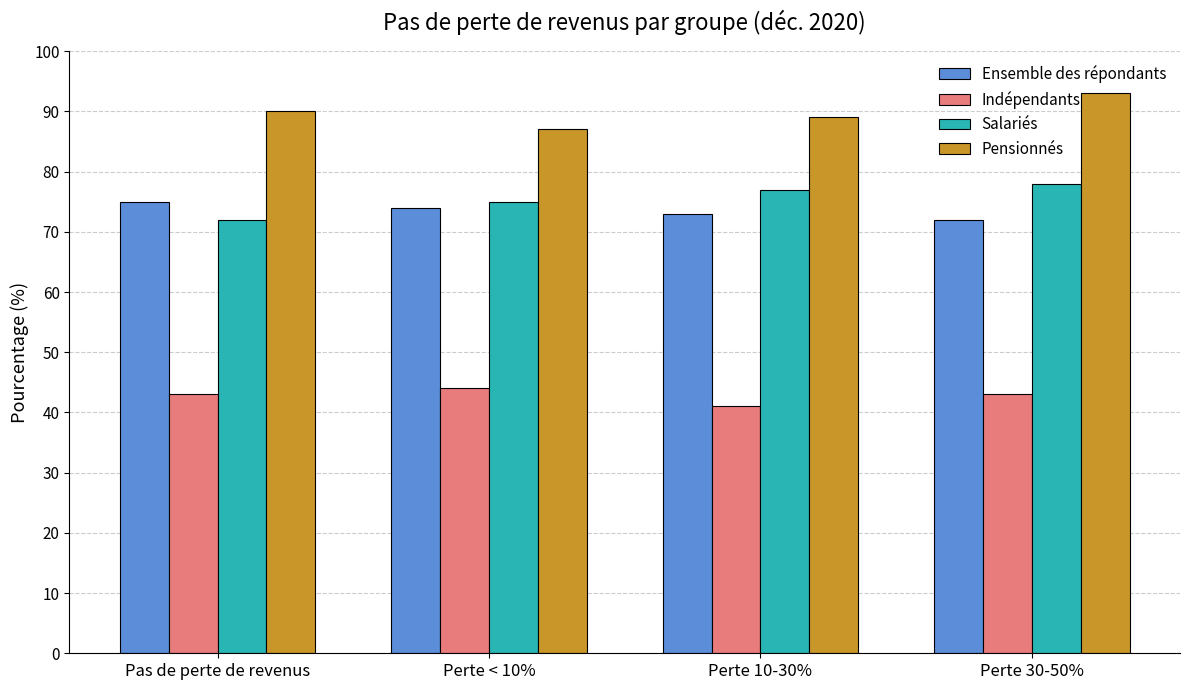

At which category is the sum across all series the highest?

Perte 30-50%